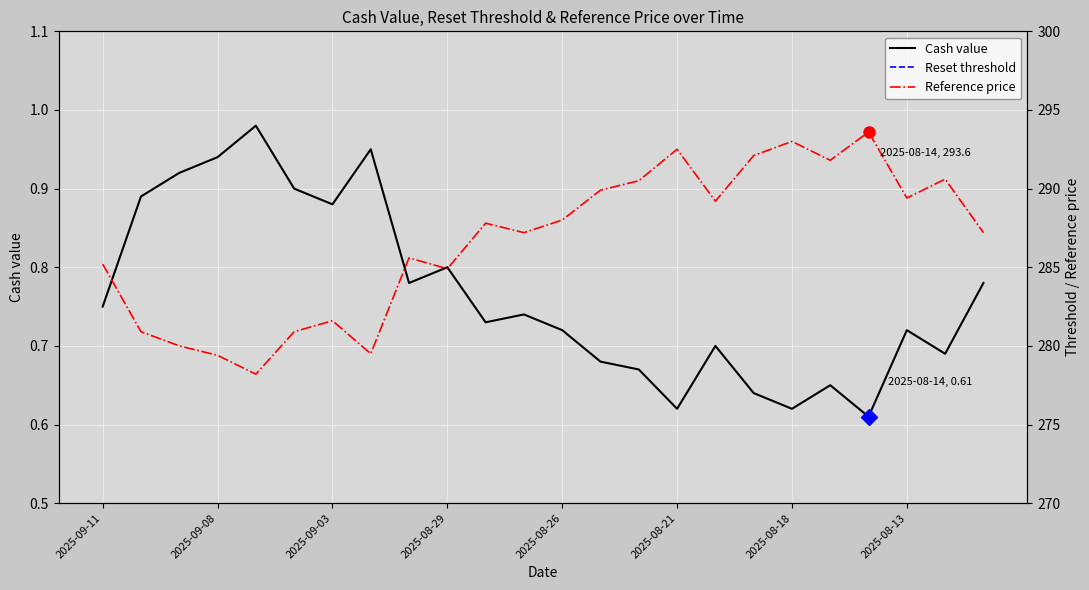

How many lines are shown in the chart?

3